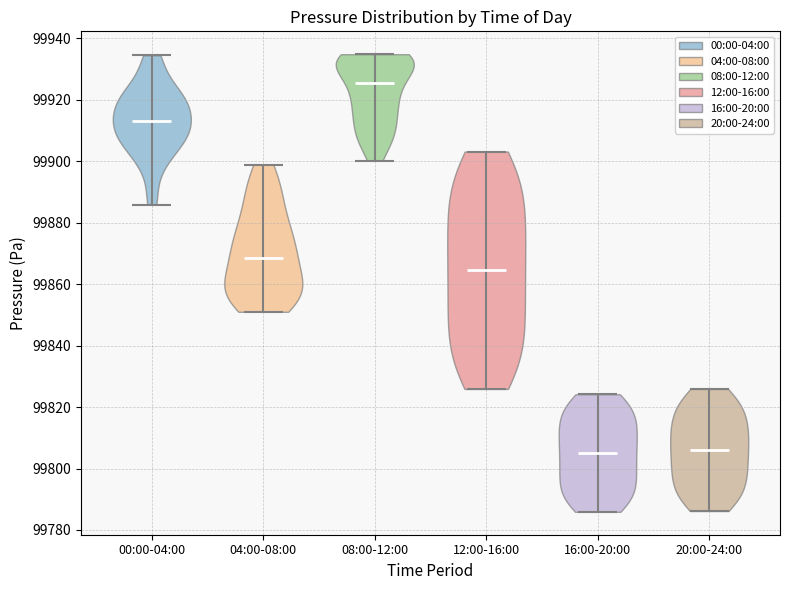

Reading left to right, read every violin against the y-axis: where its median line is, and the lowest and highest points it reaches. The values are not printed on the chart, so give them approximately, as read against the axis.

00:00-04:00: median line 99914, lowest point 99886, highest point 99934
04:00-08:00: median line 99868, lowest point 99852, highest point 99898
08:00-12:00: median line 99926, lowest point 99900, highest point 99934
12:00-16:00: median line 99864, lowest point 99826, highest point 99904
16:00-20:00: median line 99806, lowest point 99786, highest point 99824
20:00-24:00: median line 99806, lowest point 99786, highest point 99826